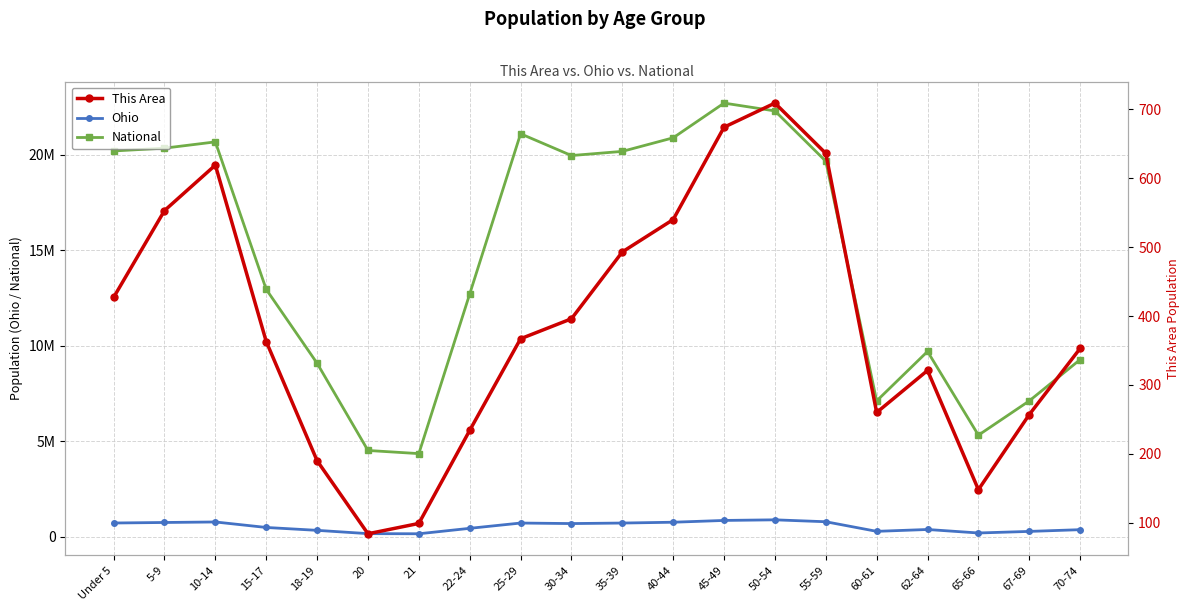

At how many categories does at least one series exceed 17621164?

10